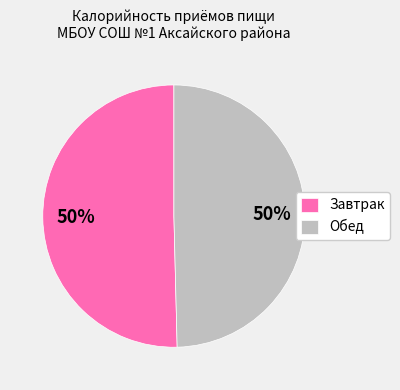

The Обед slice represents 37% of the pie. True or false?

False